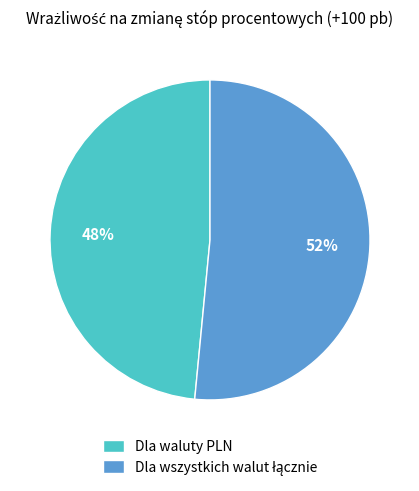

What percentage is the Dla waluty PLN slice, to the nearest percent?

48%